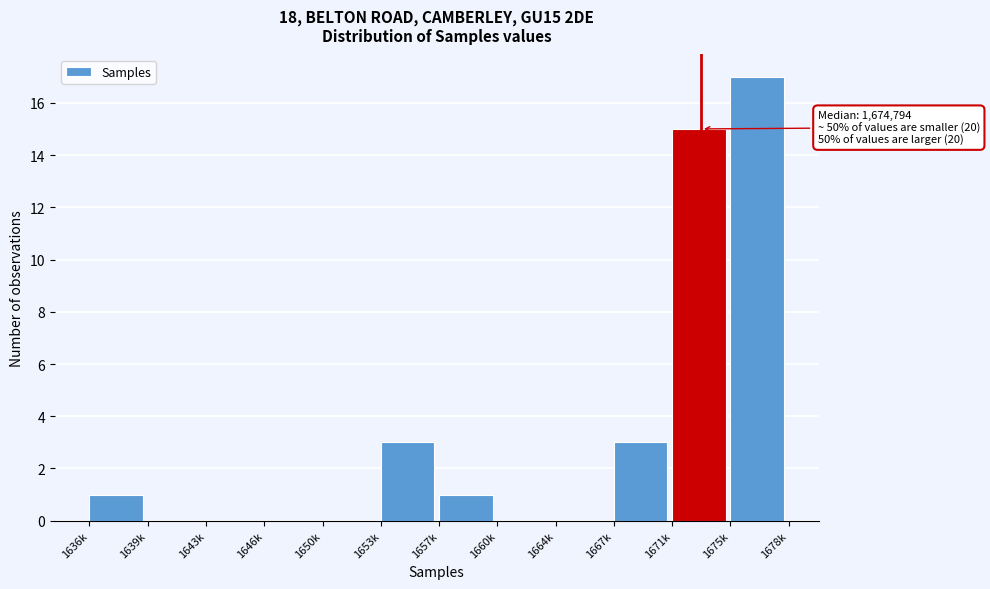

Reading right to left, what are all the values shown in this chart?

1675k=17	1671k=15	1667k=3	1664k=0	1660k=0	1657k=1	1653k=3	1650k=0	1646k=0	1643k=0	1639k=0	1636k=1